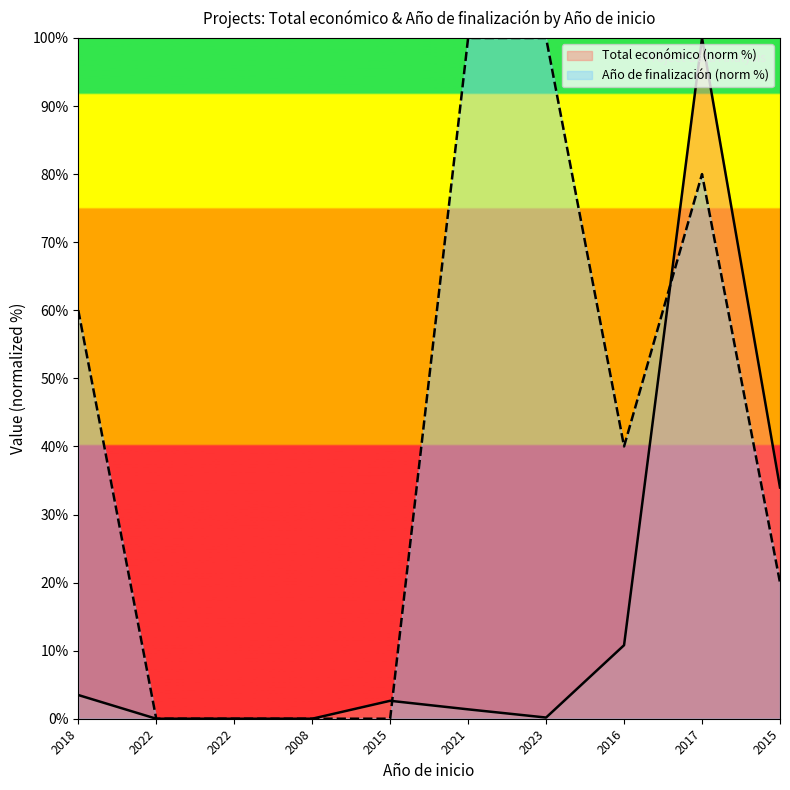

Reading left to right, transcribe all the data shown in this chart.

2018=3.5	2022=0.0	2022=0.0	2008=0.0	2015=2.6	2021=1.4	2023=0.2	2016=10.8	2017=100.0	2015=34.0